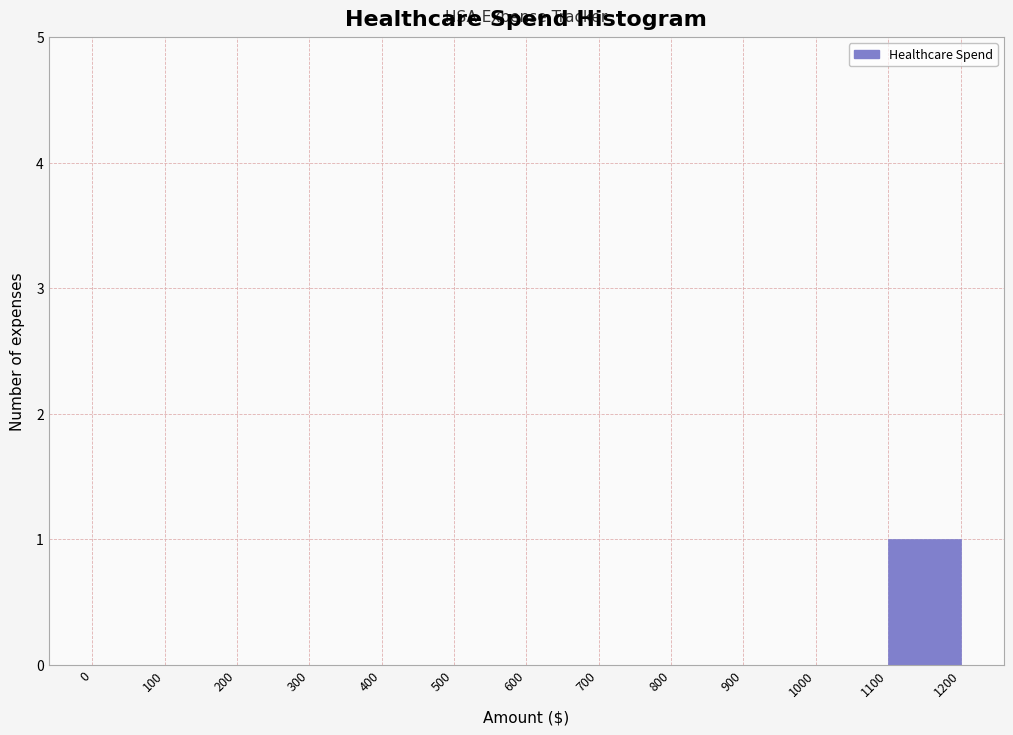

Which range on the x-axis has the tallest bar?

1100 to 1200